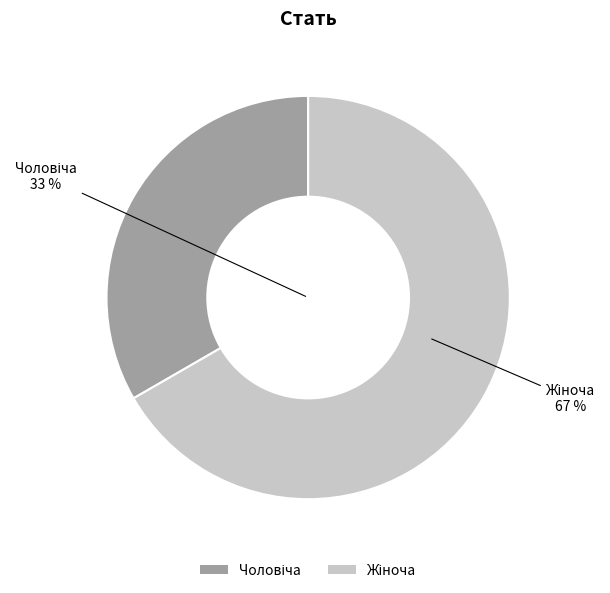

Count the number of slices in the pie.

2